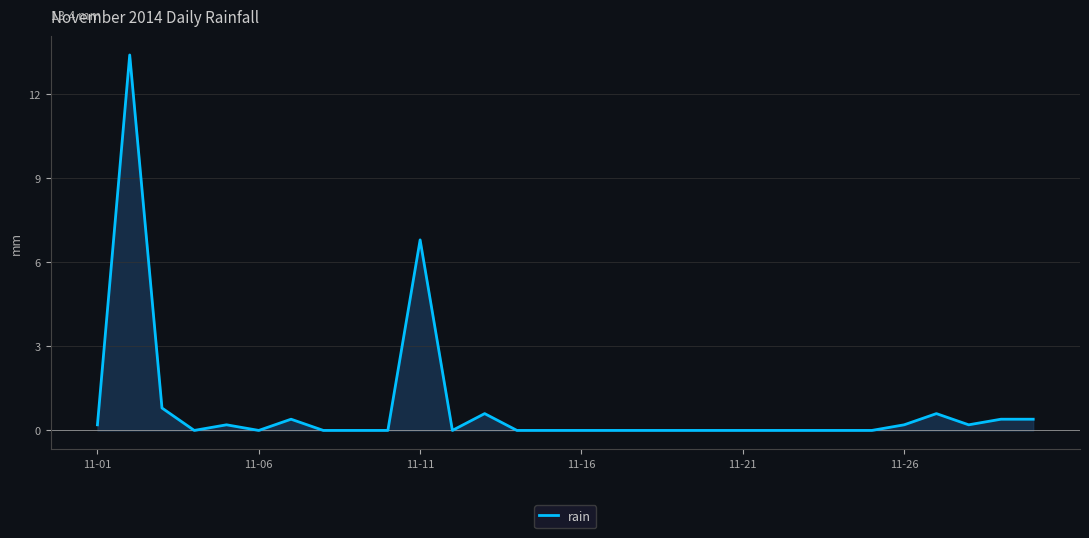

What is the greatest value displayed?

13.4